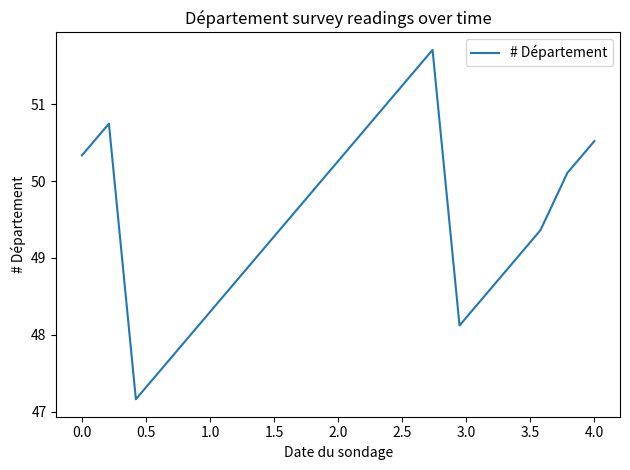

What is the greatest value displayed?

51.7